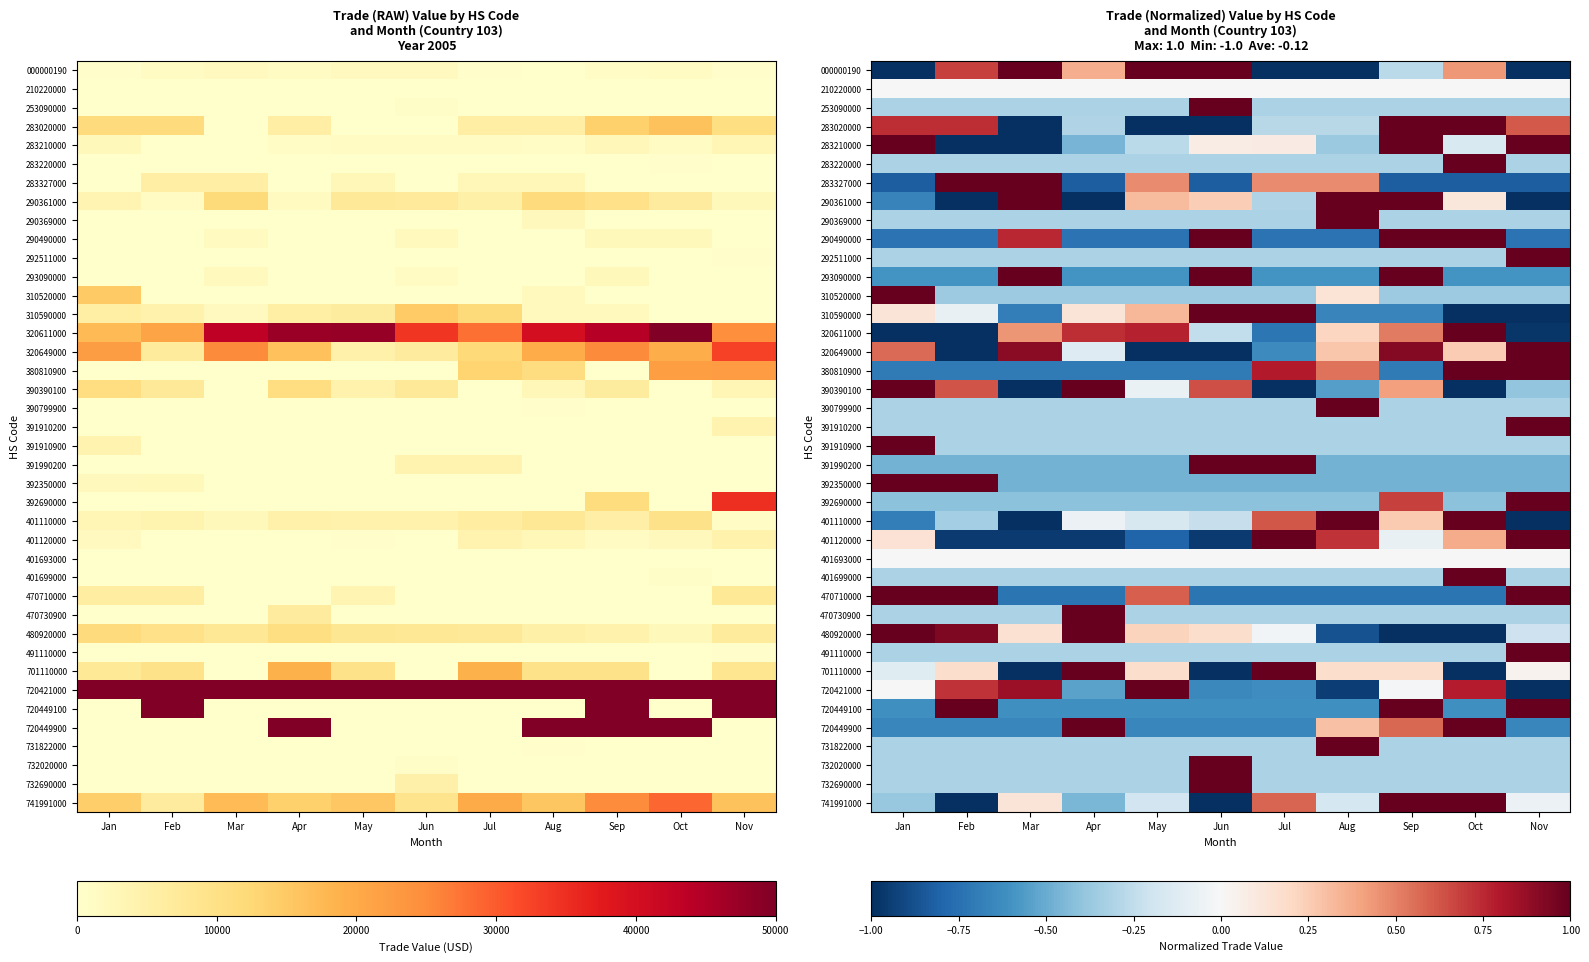

What is the total value across all series at Feb?

-6.5